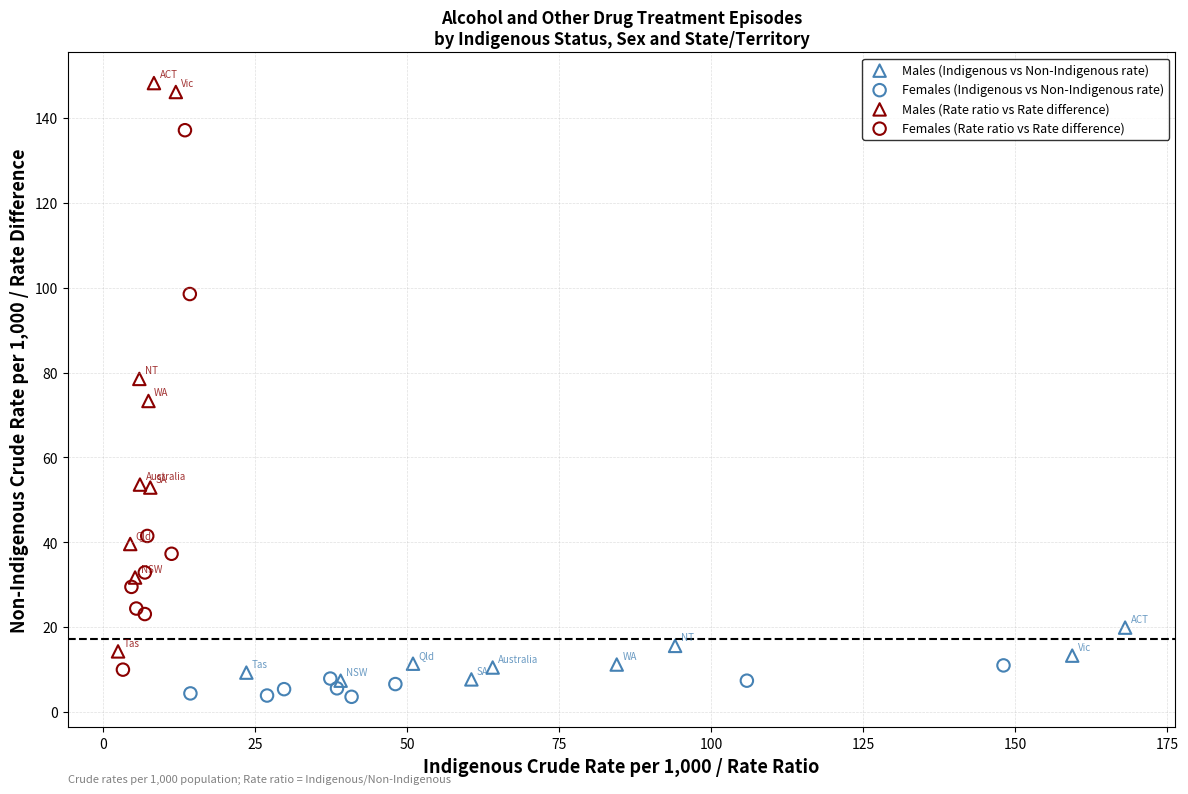

Which series has the largest Y range (max minus min)?

Males (Rate ratio vs Rate difference)